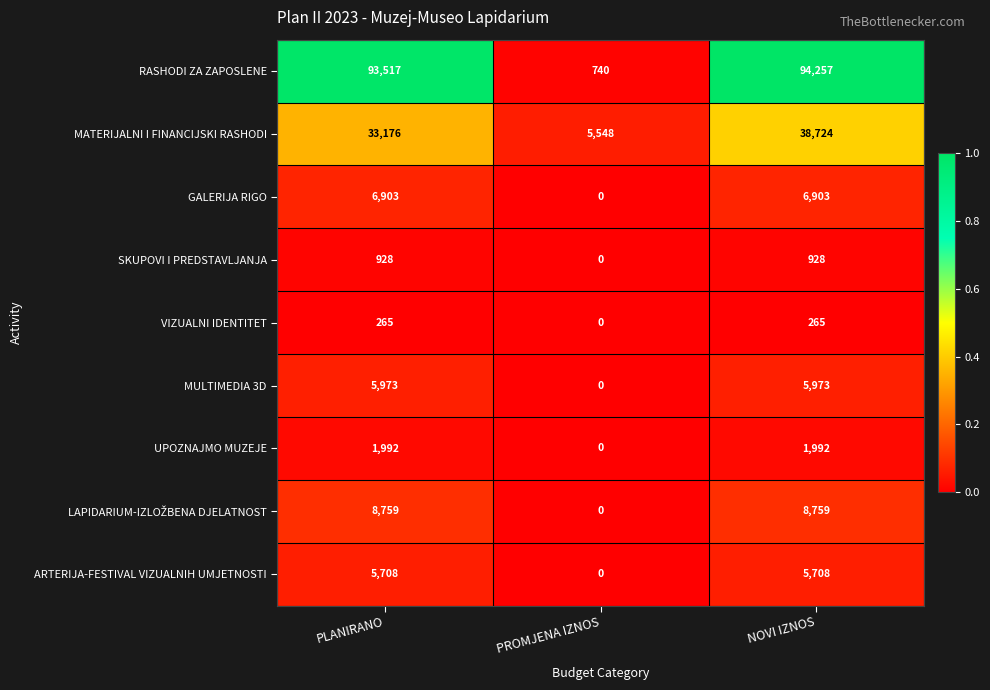

At which category does the chart reach its minimum across all series?

PROMJENA IZNOS